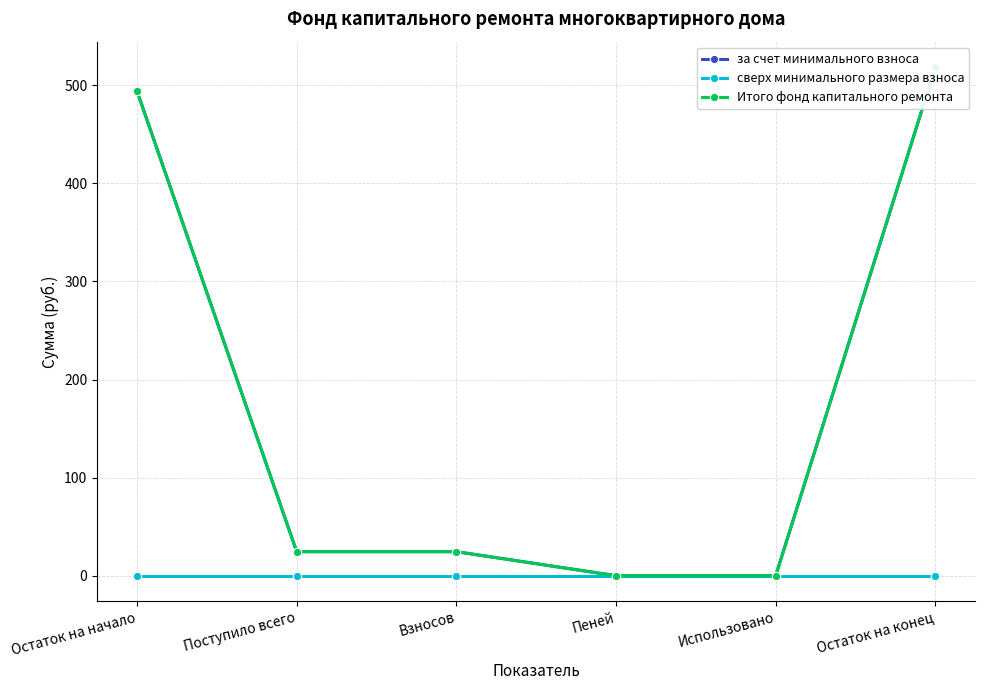

True or false: за счет минимального взноса and Итого фонд капитального ремонта cross at least once.

False